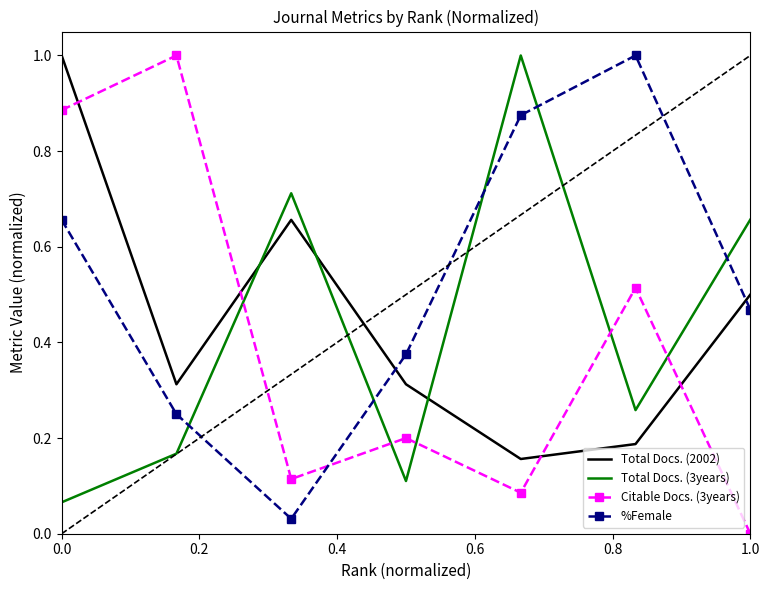

What is the maximum value for Total Docs. (3years)?

1.0